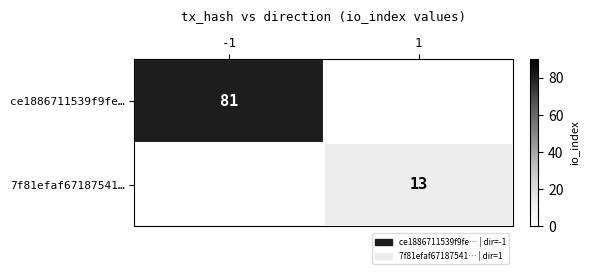

What is the total value across all series at -1?

81